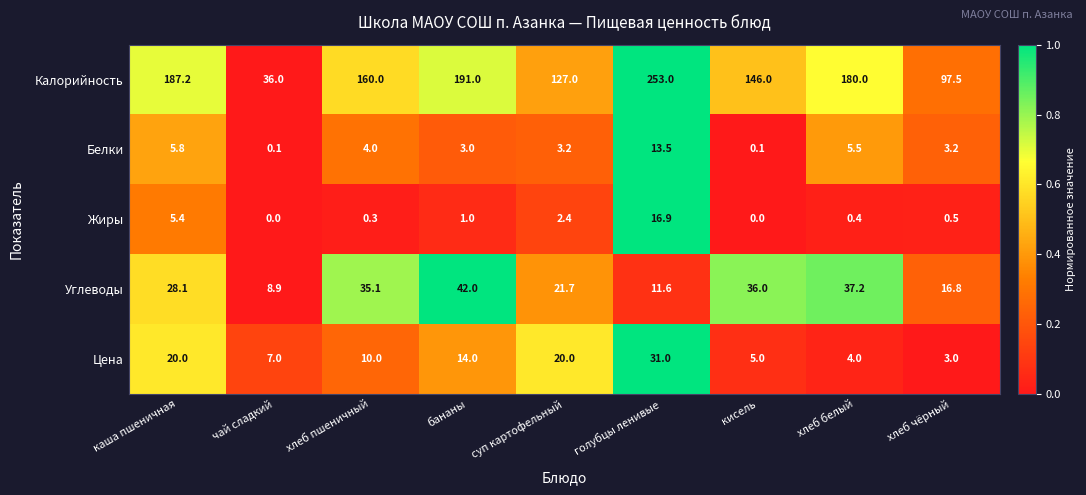

Rank the series at хлеб чёрный from highest to lowest value.

Калорийность, Углеводы, Белки, Цена, Жиры